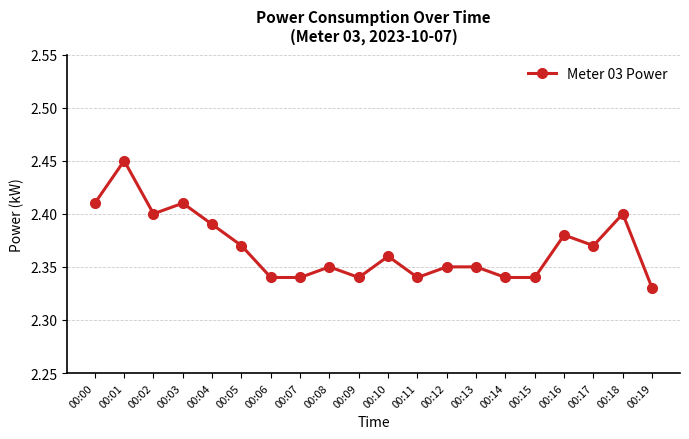

Where is the first local maximum?

00:01